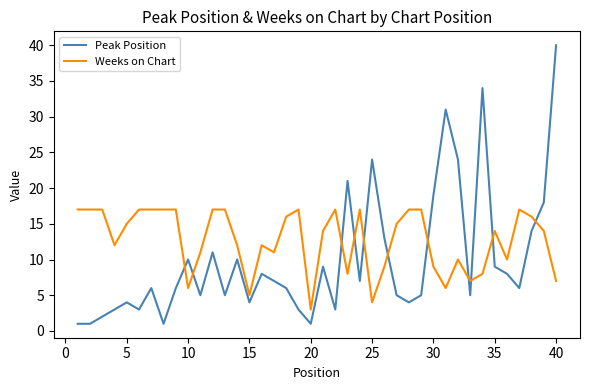

What is the minimum value for Weeks on Chart?

3